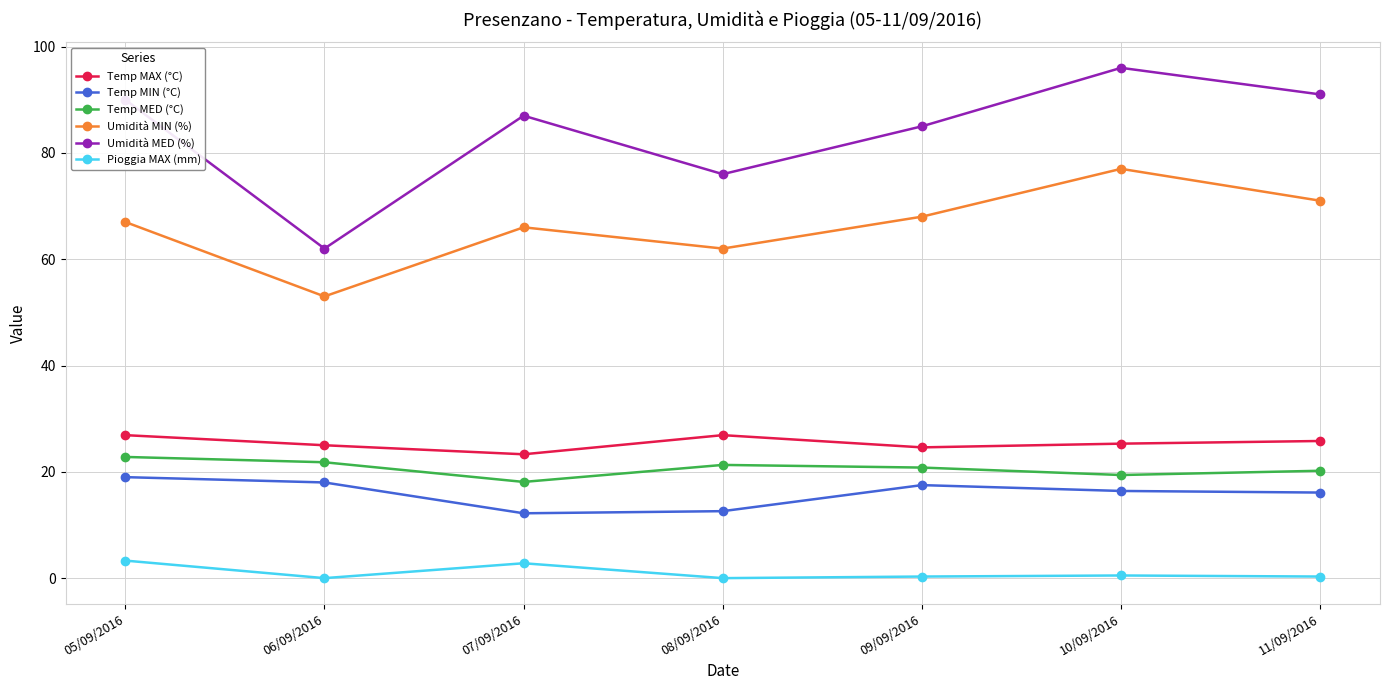

At which category is the sum across all series the highest?

10/09/2016